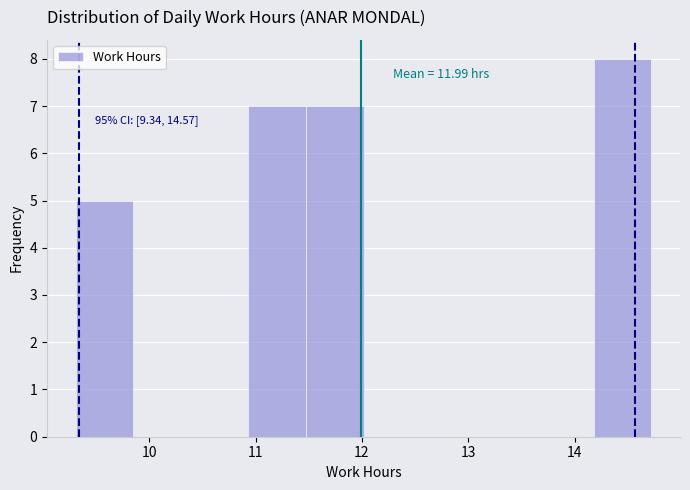

Over which range of the x-axis is the bar tallest?

14.2 to 14.7